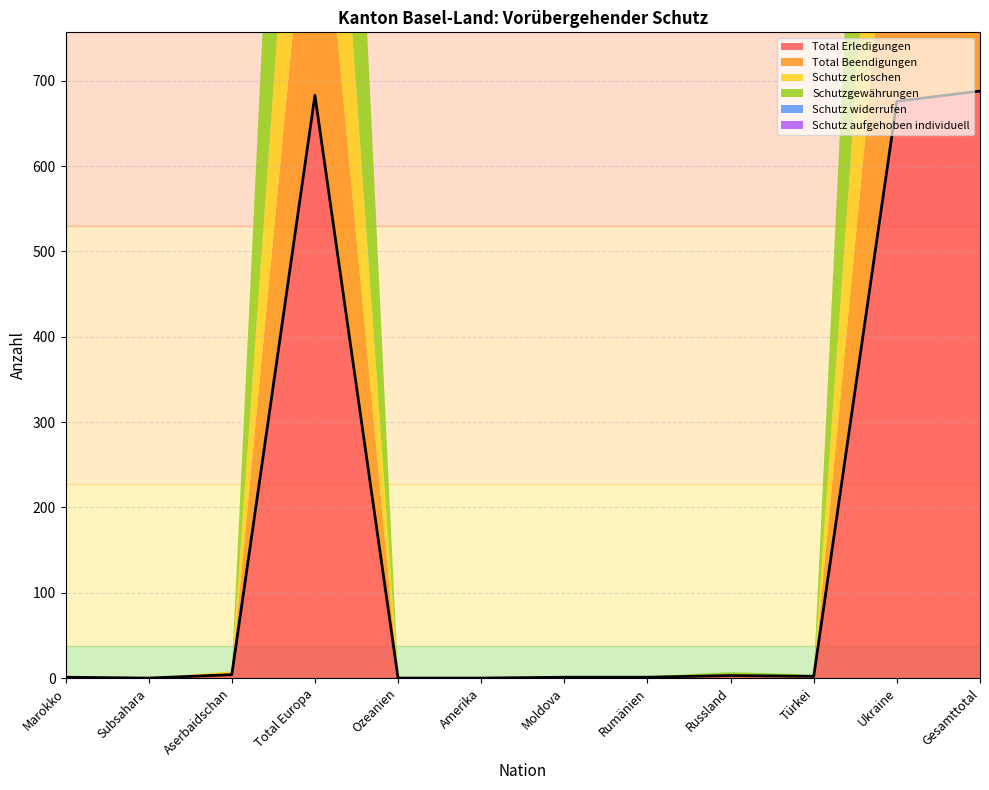

Rank the series at Marokko from highest to lowest value.

Total Erledigungen, Total Beendigungen, Schutz erloschen, Schutzgewährungen, Schutz widerrufen, Schutz aufgehoben individuell